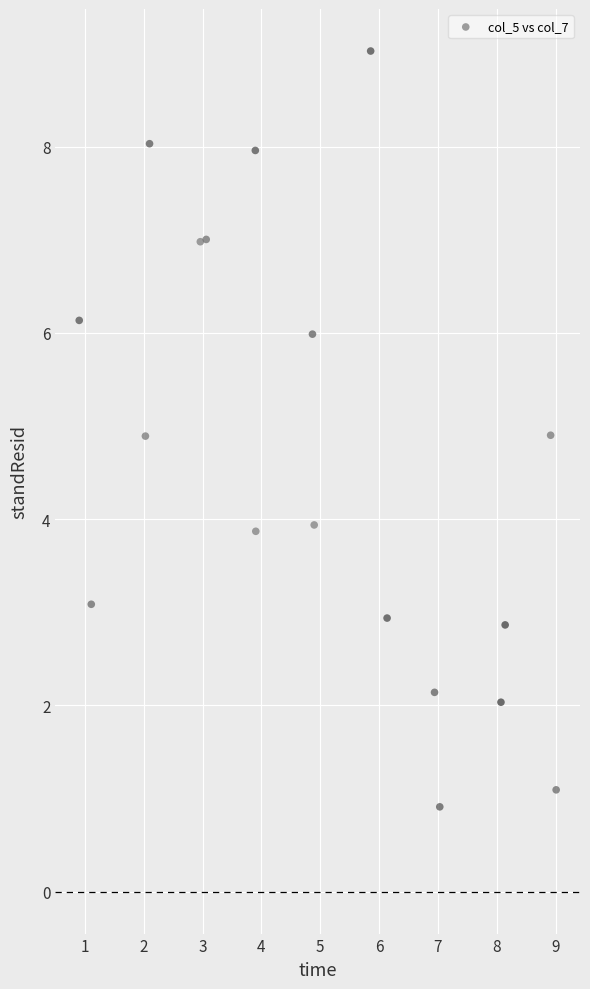

What is the range of X values (max minus min)?

8.1